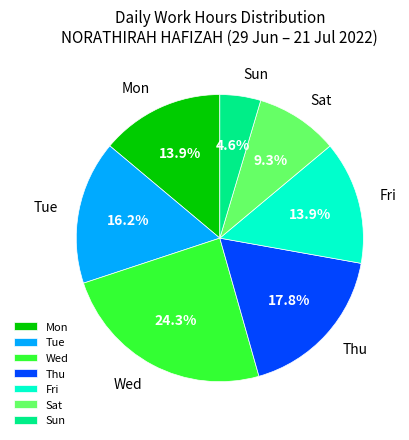

Which category has the smallest portion of the pie?

Sun